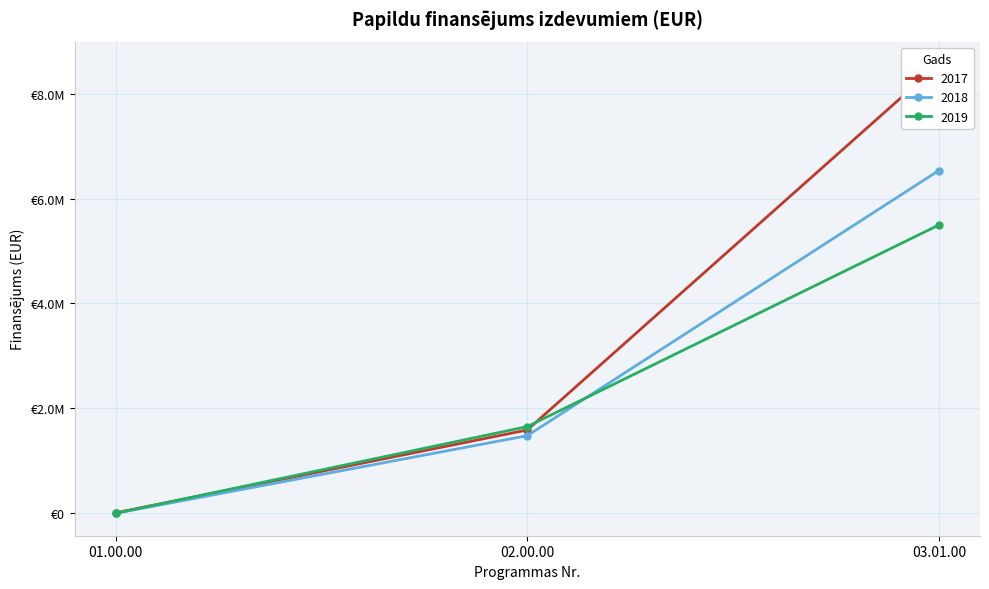

What is the difference between the 2017 values at 01.00.00 and 03.01.00?

8555813